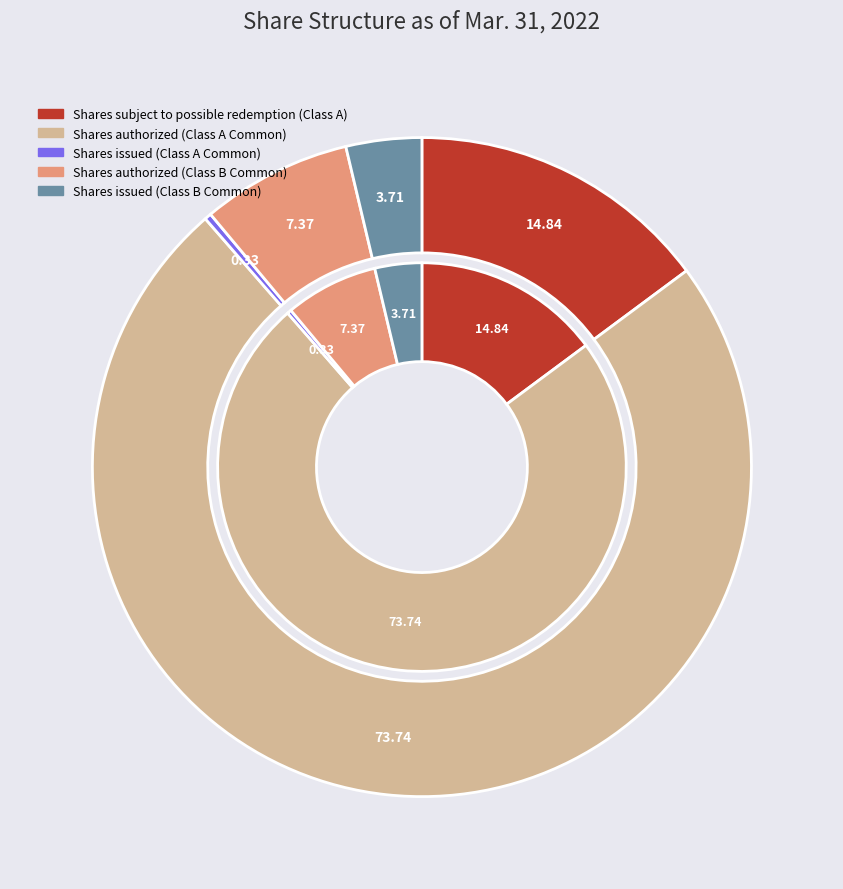

The Shares authorized (Class A Common) slice represents 74% of the pie. True or false?

True